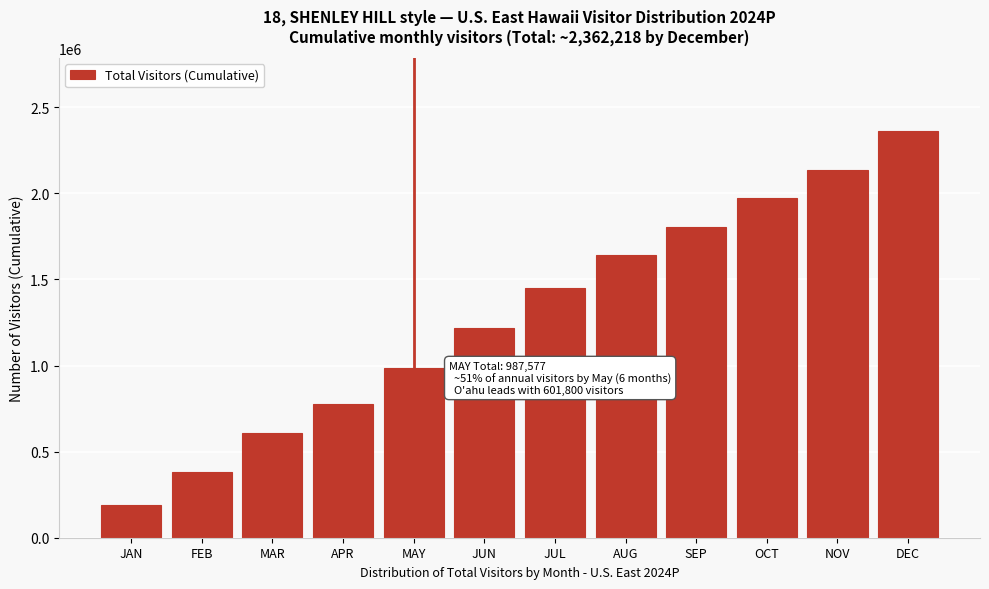

The value at JUN is 1218763.6. True or false?

True